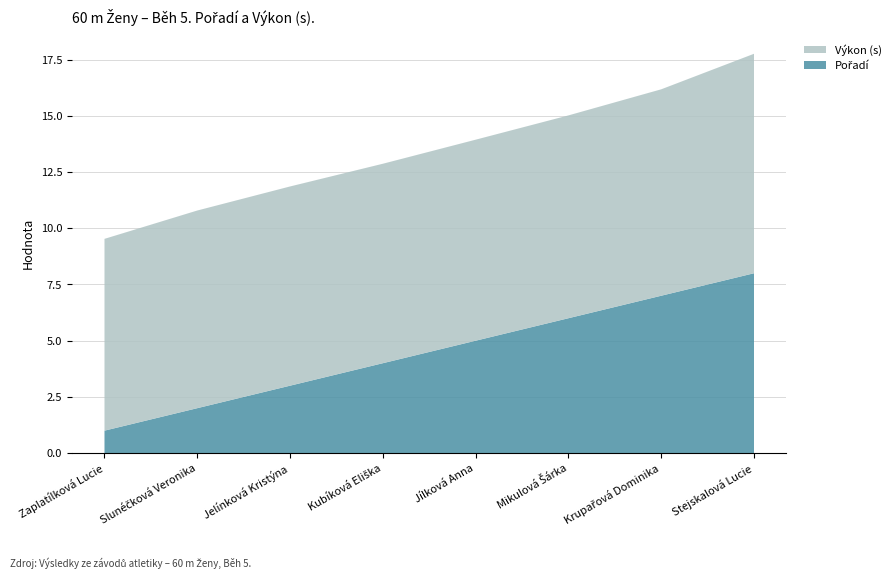

Reading left to right, extract all data points from this chart.

Pořadí: Zaplatílková Lucie=1.0	Slunéčková Veronika=2.0	Jelínková Kristýna=3.0	Kubíková Eliška=4.0	Jílková Anna=5.0	Mikulová Šárka=6.0	Krupařová Dominika=7.0	Stejskalová Lucie=8.0
Výkon (s): Zaplatílková Lucie=8.5	Slunéčková Veronika=8.8	Jelínková Kristýna=8.9	Kubíková Eliška=8.9	Jílková Anna=8.9	Mikulová Šárka=9.0	Krupařová Dominika=9.2	Stejskalová Lucie=9.8